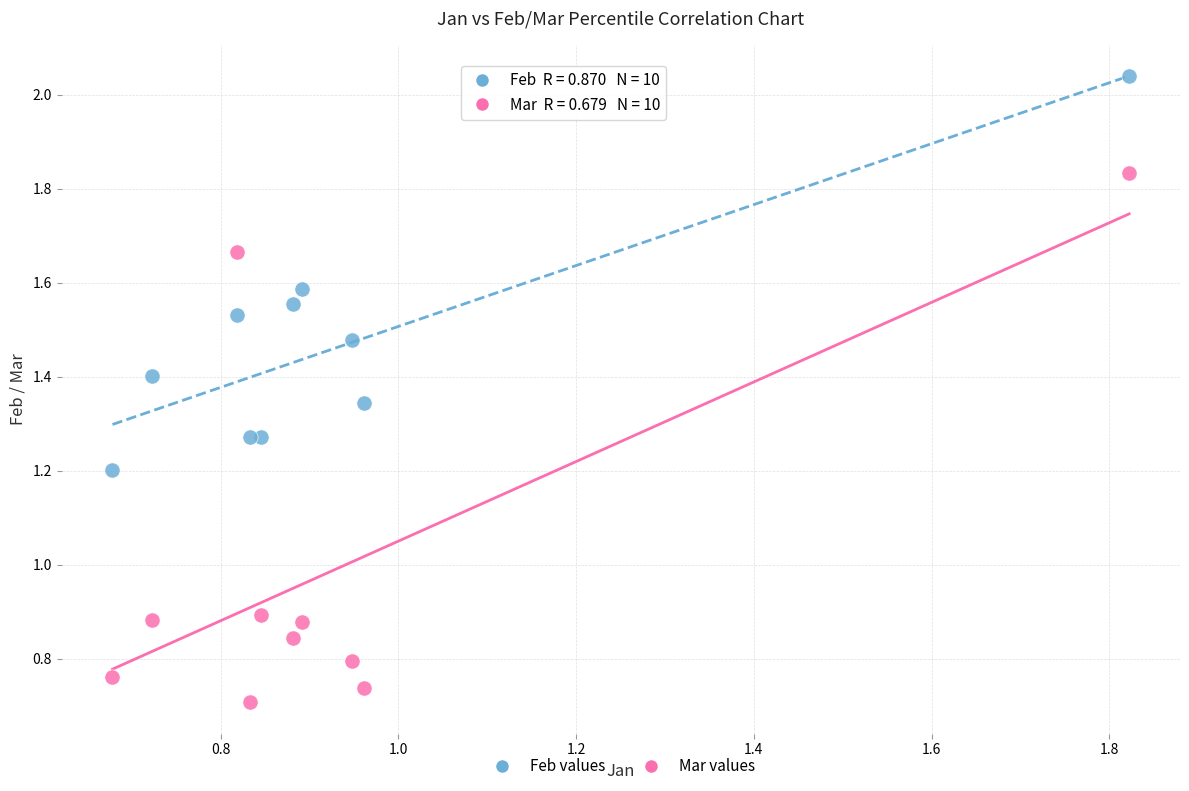

Which series reaches the maximum Y coordinate?

Feb values